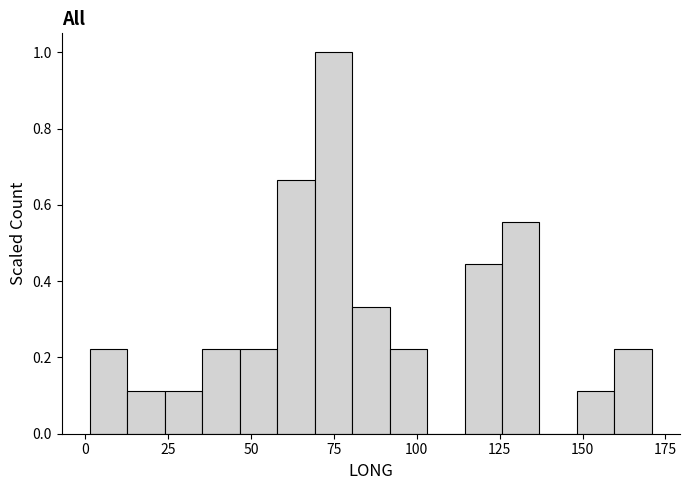

Around what value on the x-axis is the tallest bar? Give the approximate position of its centre, as read against the axis.

75